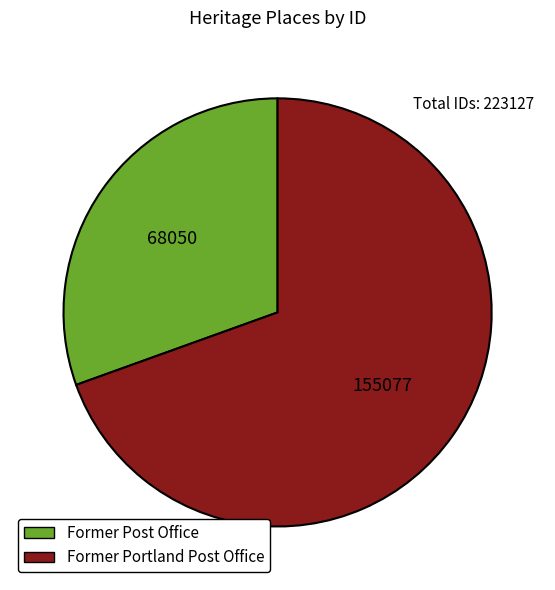

What is the ratio of the value at Former Portland Post Office to the value at Former Post Office?

2.3